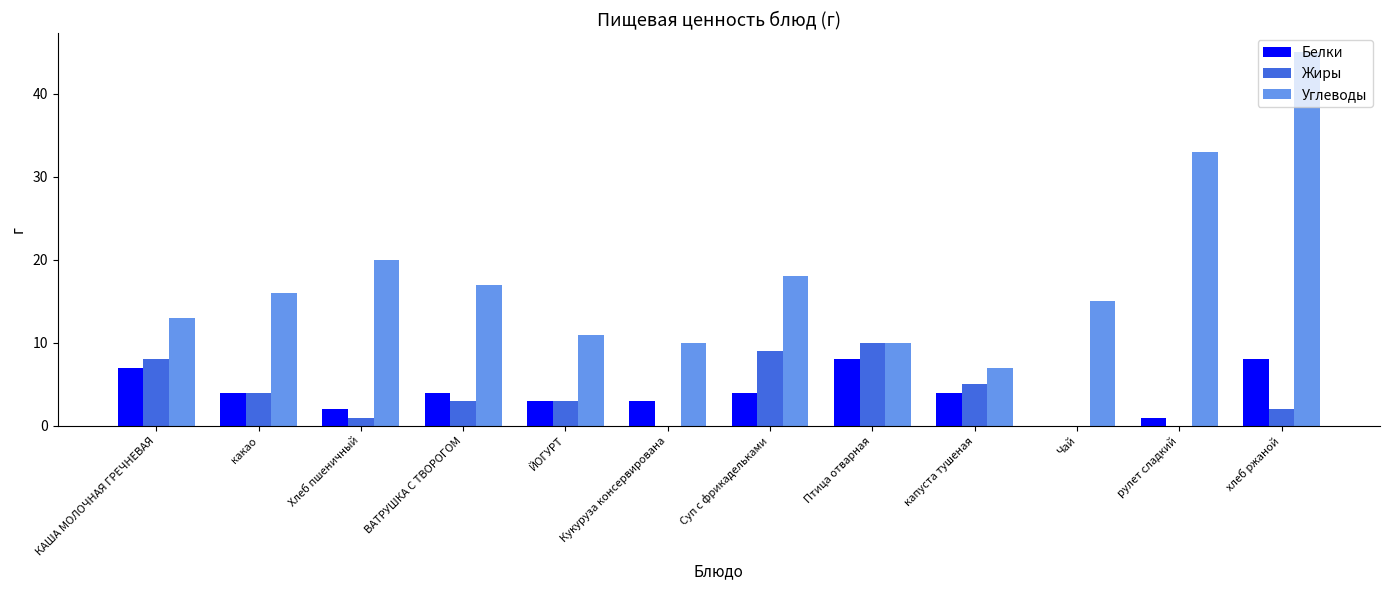

Is it true that Белки equals 4 at капуста тушеная?

True